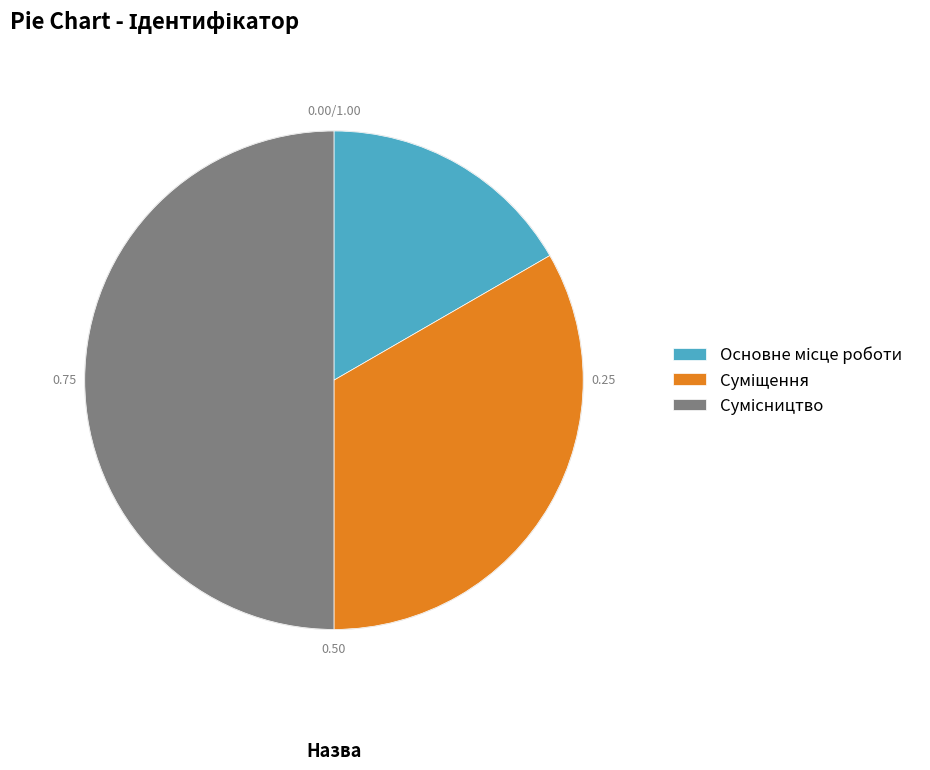

Combined, what portion of the pie is Основне місце роботи and Сумісництво?

66.7%